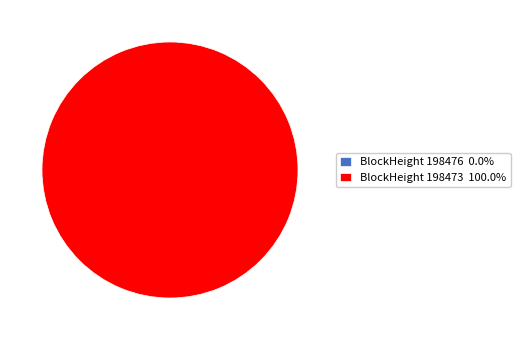

Which category has the biggest portion of the pie?

198473